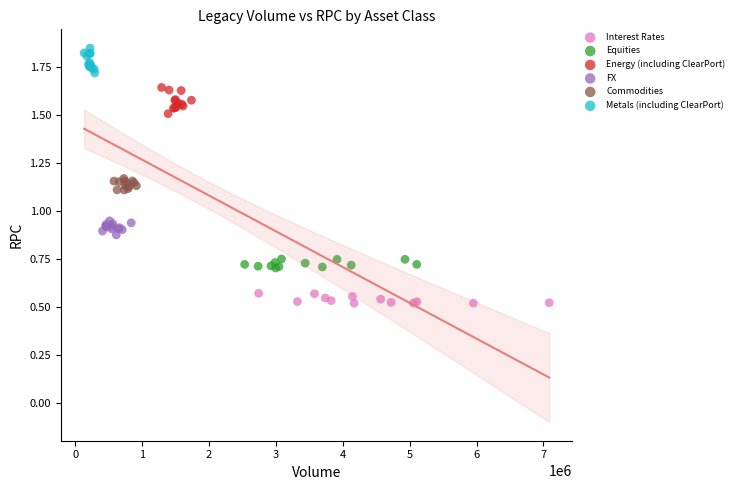

Which series contains the highest Y value?

Metals (including ClearPort)